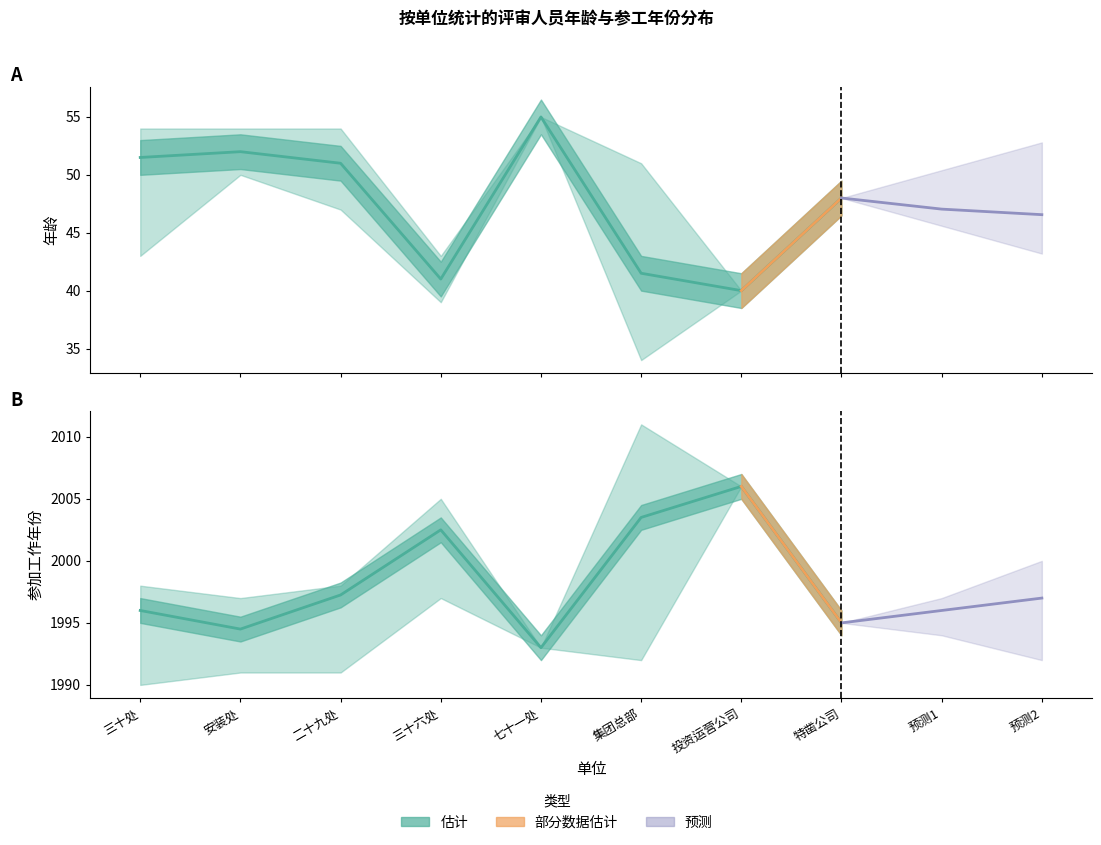

What is the minimum value for 年龄_mean?

40.0